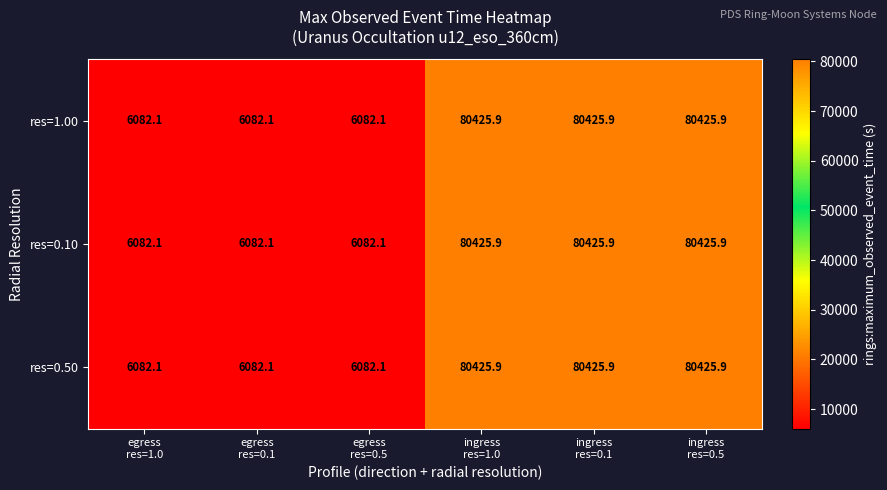

At how many categories does at least one series exceed 25035?

3